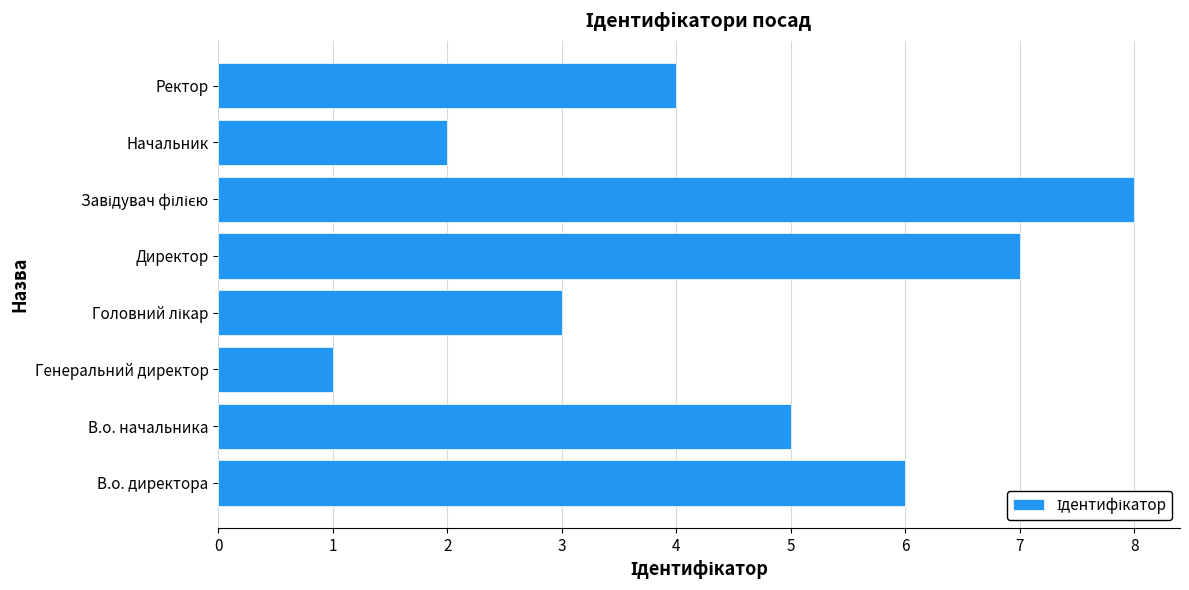

How many bars are there in total?

8